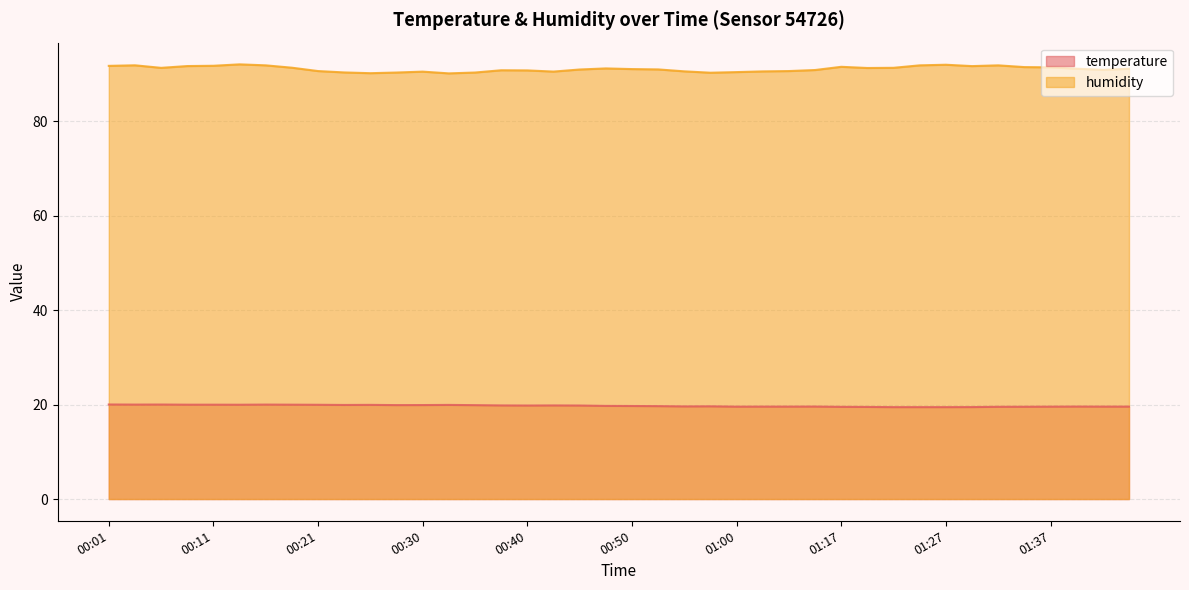

In temperature, how many points are lower than both neighbors (excluding endpoints)?

7